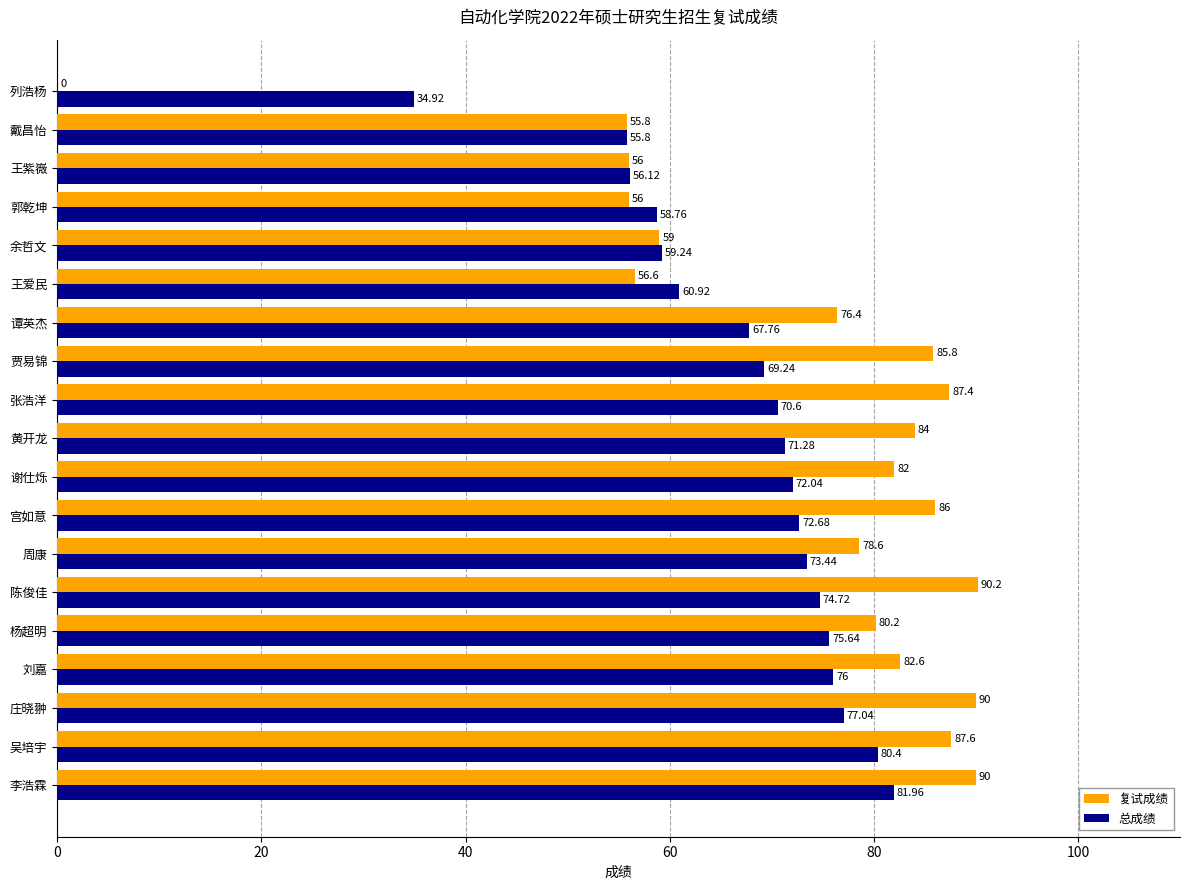

Which series changed the most between 宫如意 and 王紫嶶?

复试成绩